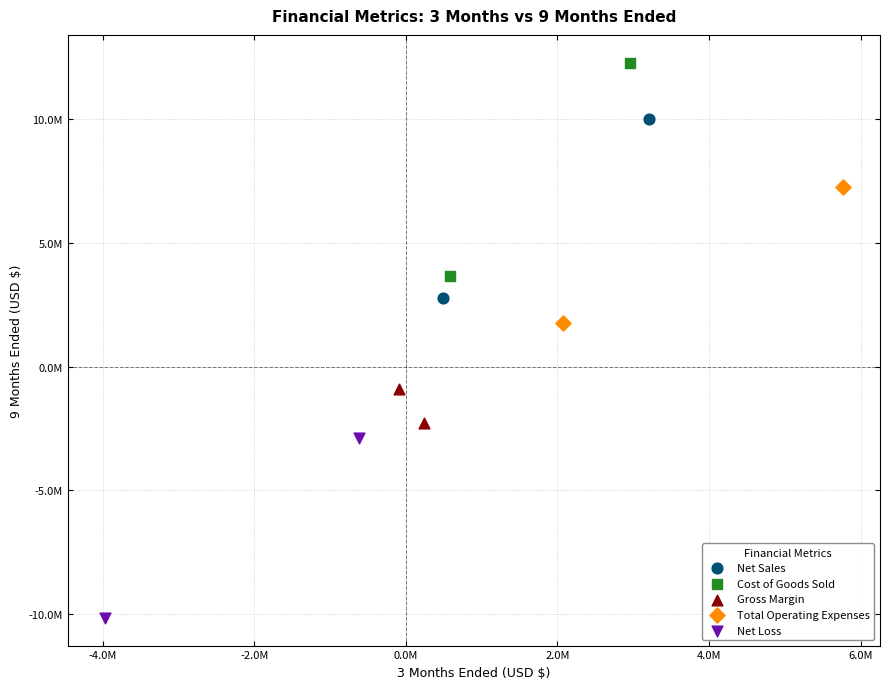

Which series contains the lowest Y value?

Net Loss